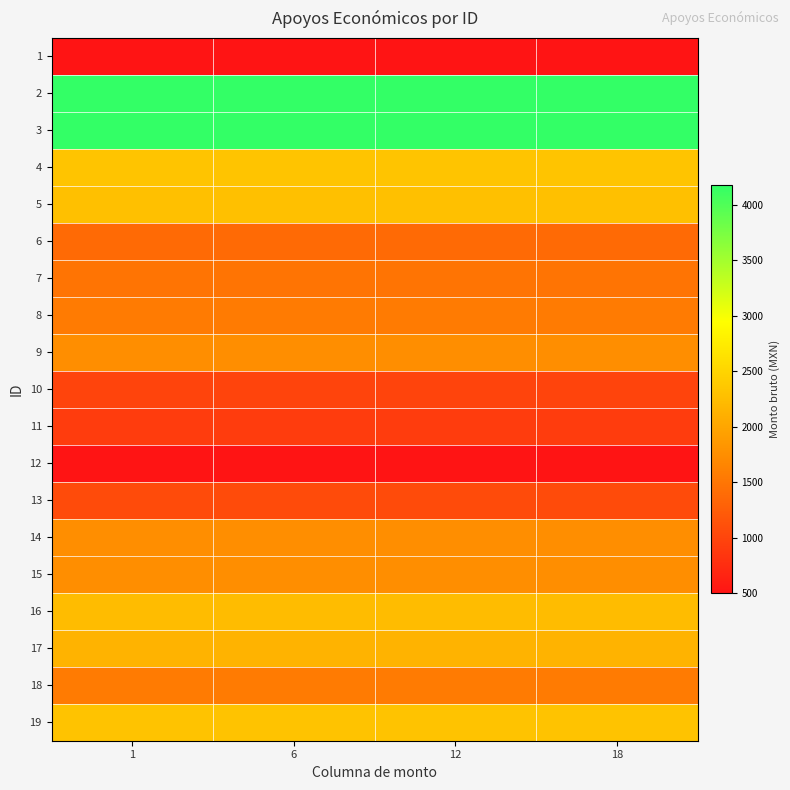

What is the smallest value displayed?

500.0